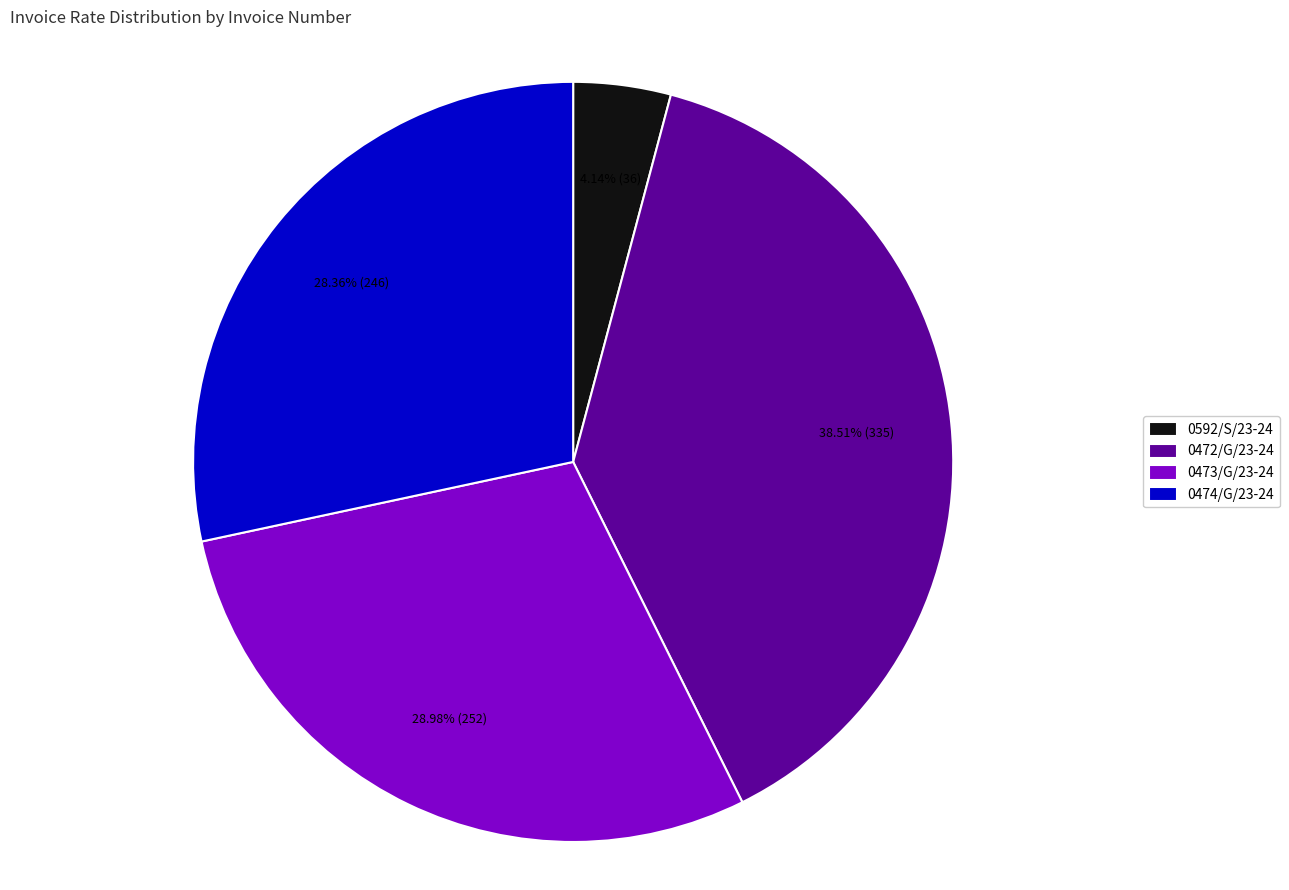

To the nearest percent, what is the average slice percentage?

25%